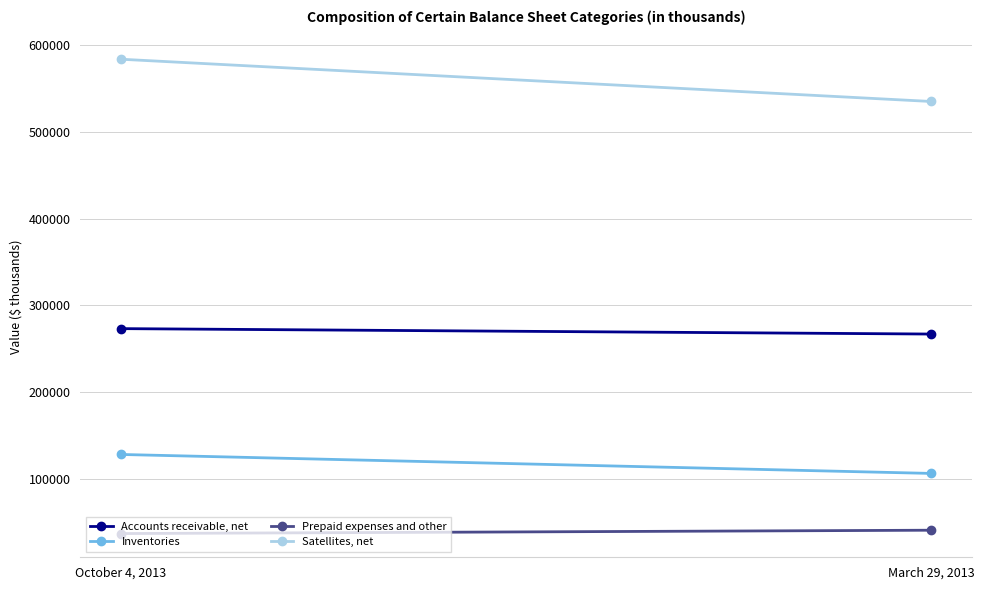

How many lines are shown in the chart?

4